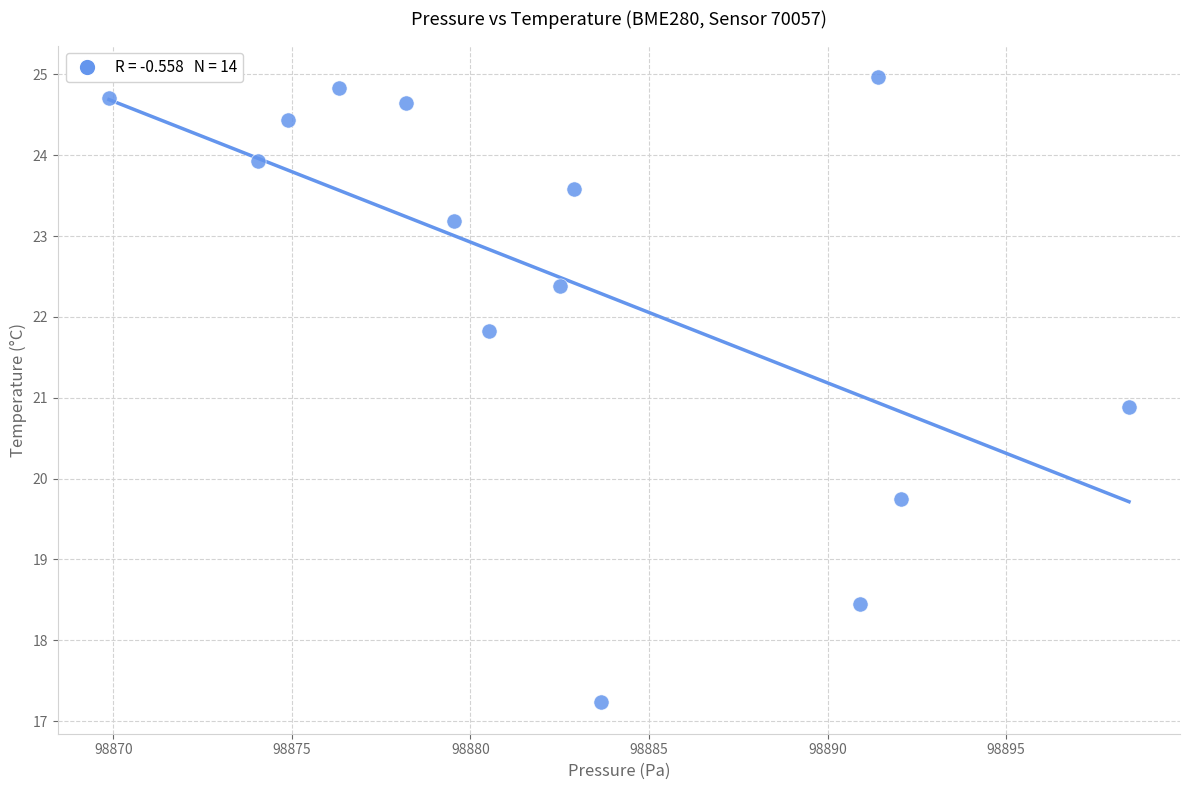

What Y value in the scatter plot is closest to 21?

20.9